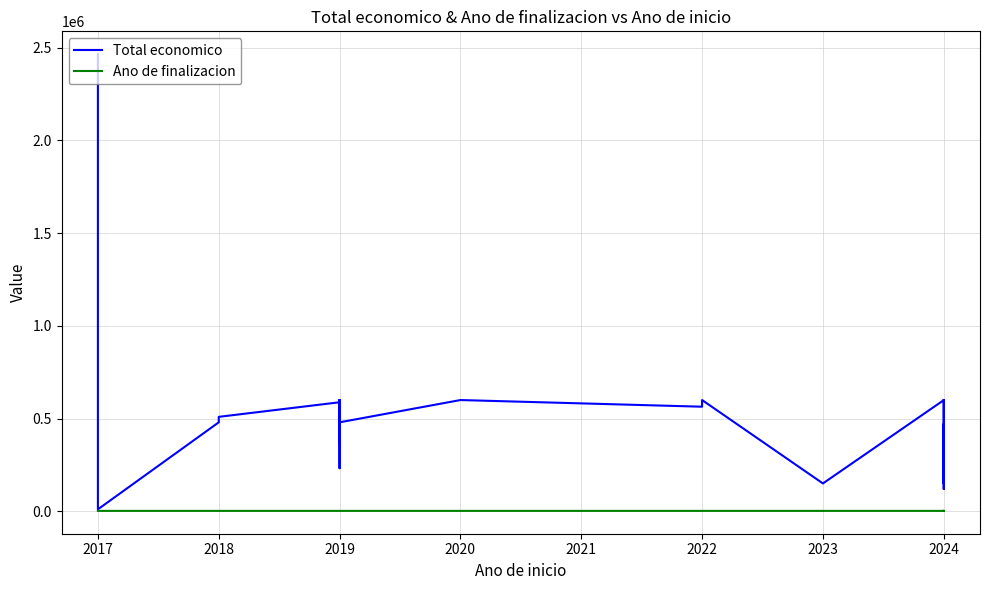

Is the value of Total economico at 2023 greater than the value of Ano de finalizacion at 2017?

Yes